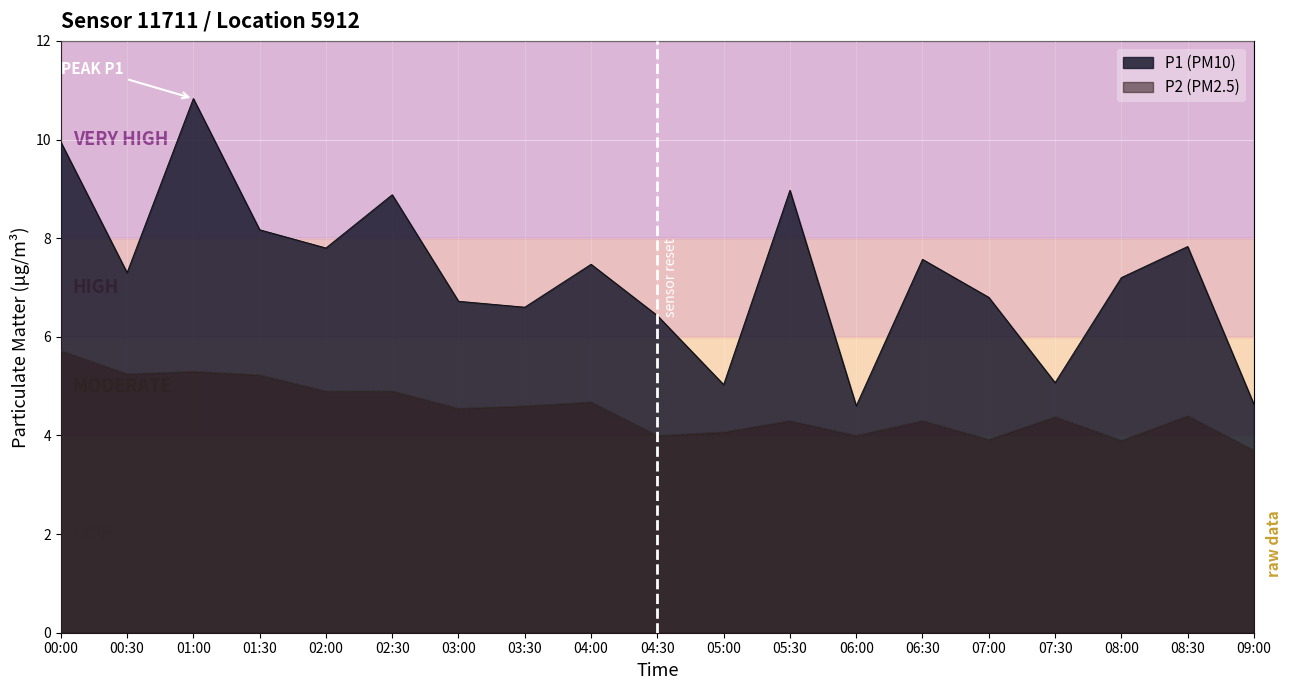

At which label does P1 first exceed 7?

00:00